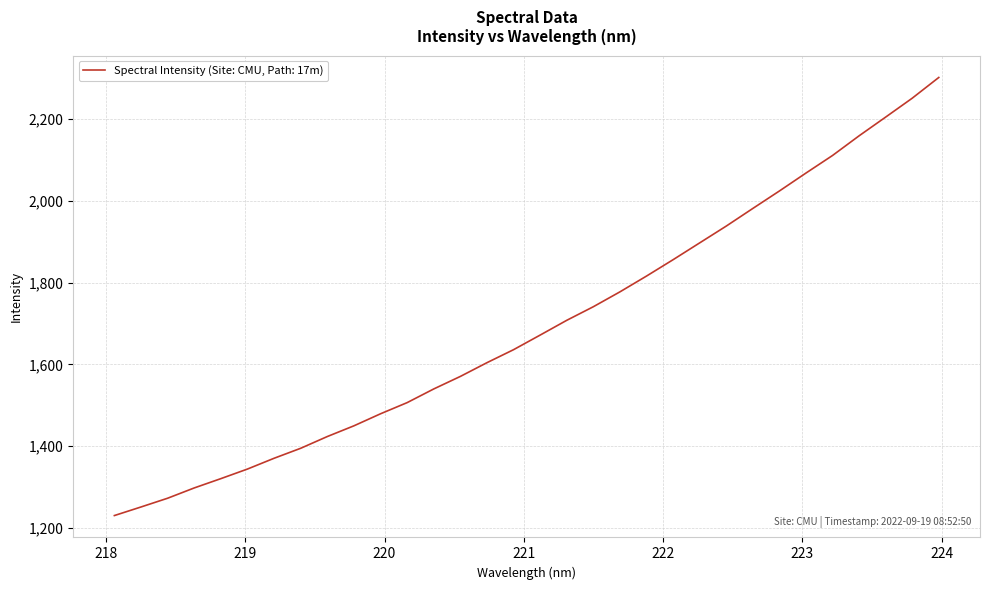

What is the smallest value displayed?

1230.3